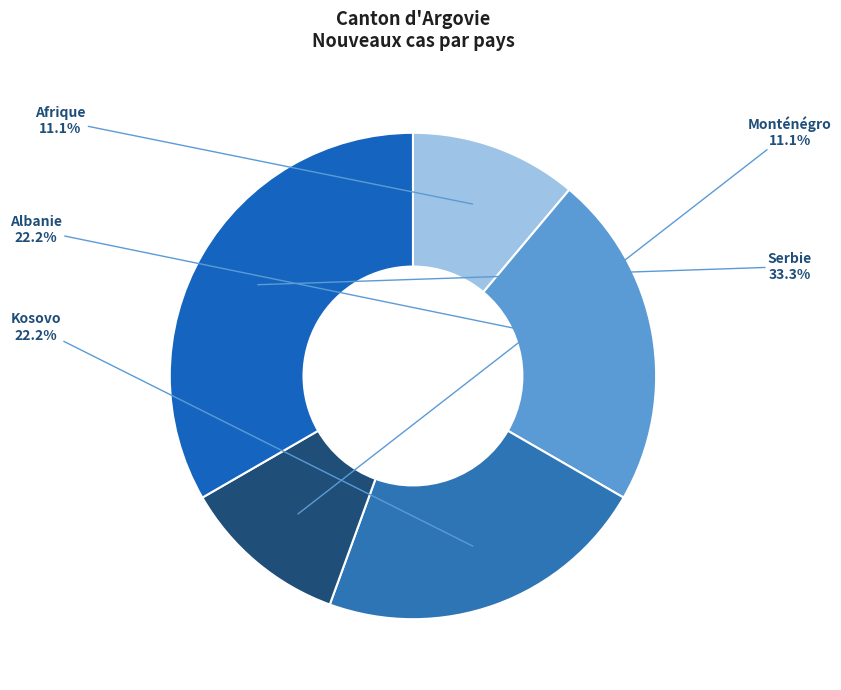

Which category has the biggest portion of the pie?

Serbie